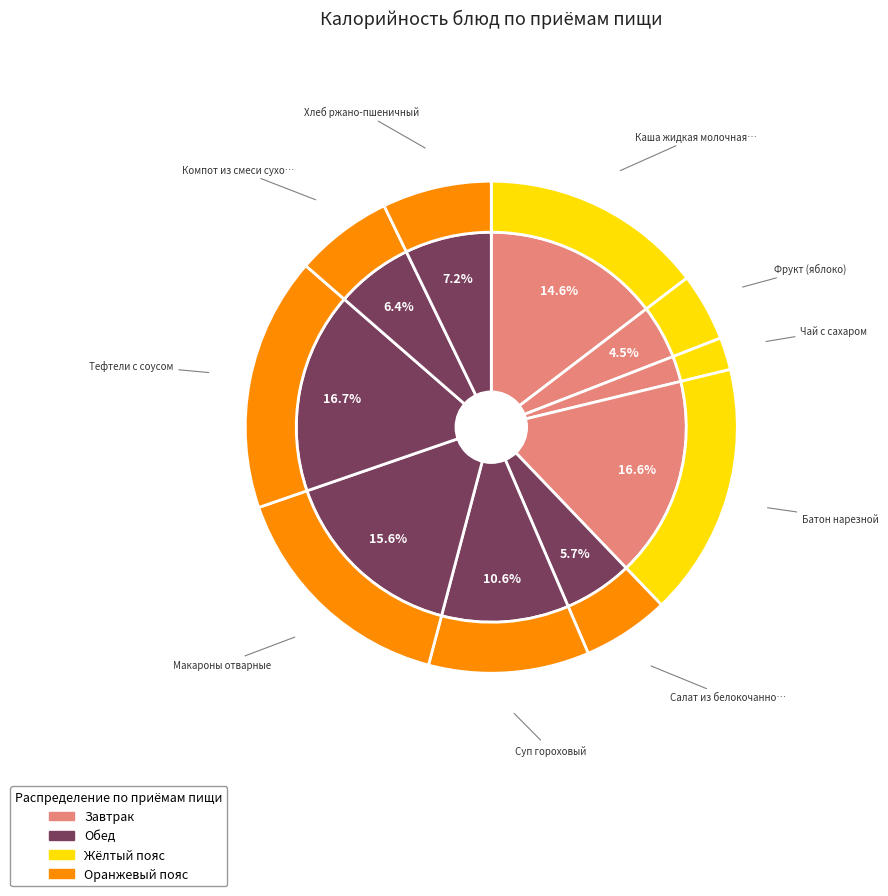

Is there any slice that represents more than half of the pie?

No